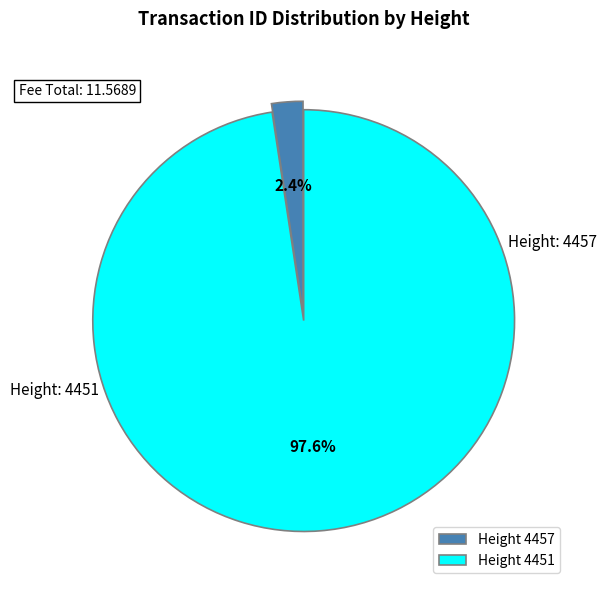

How many segments does this pie chart have?

2